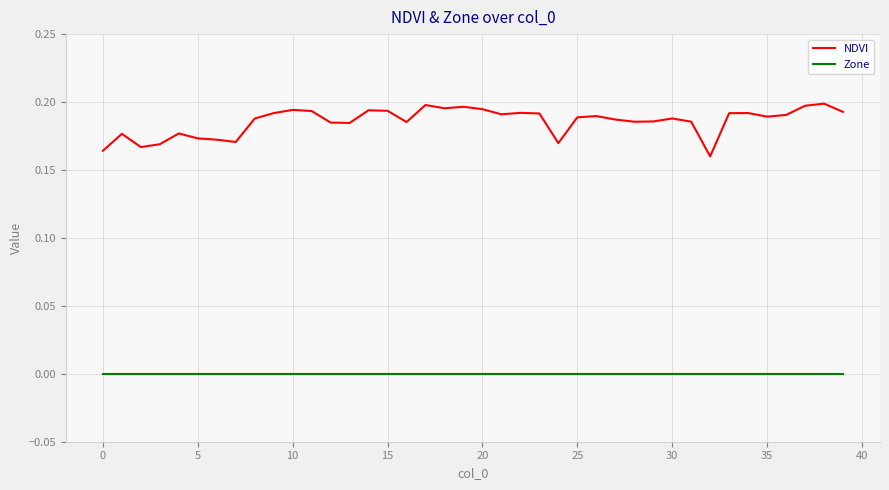

Which series has the largest range (max minus min)?

NDVI